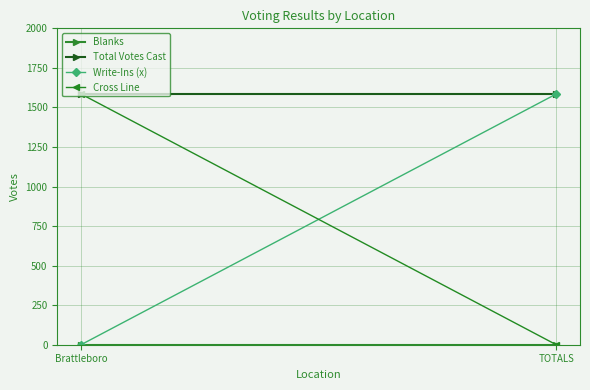

At which category is the sum across all series the highest?

Brattleboro